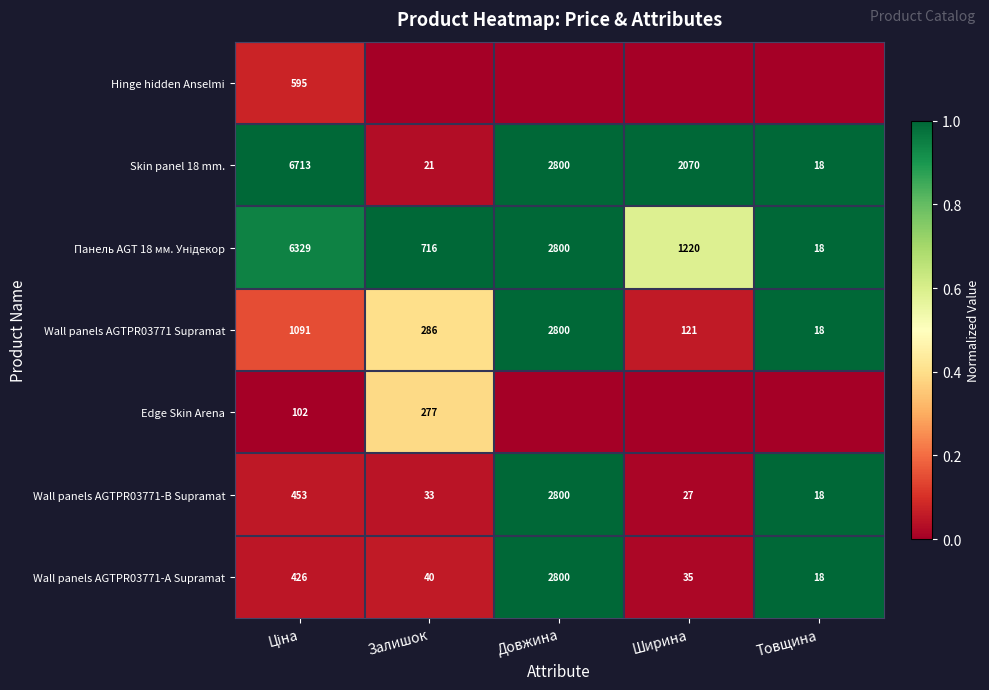

True or false: Skin panel 18 mm. has a value of 0.2 at Ширина.

False